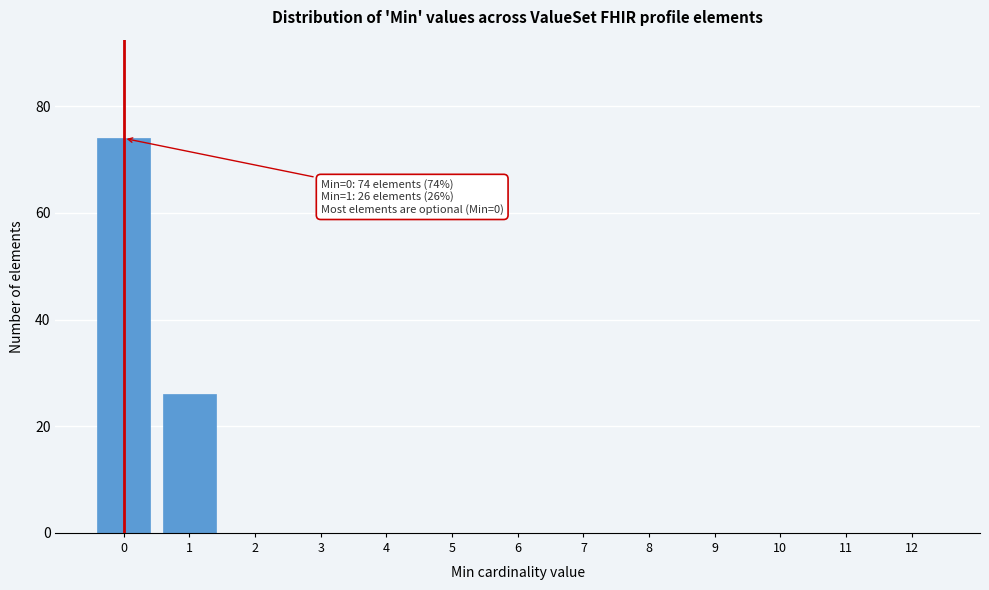

Reading left to right, what are all the values shown in this chart?

0=74	1=26	2=0	3=0	4=0	5=0	6=0	7=0	8=0	9=0	10=0	11=0	12=0